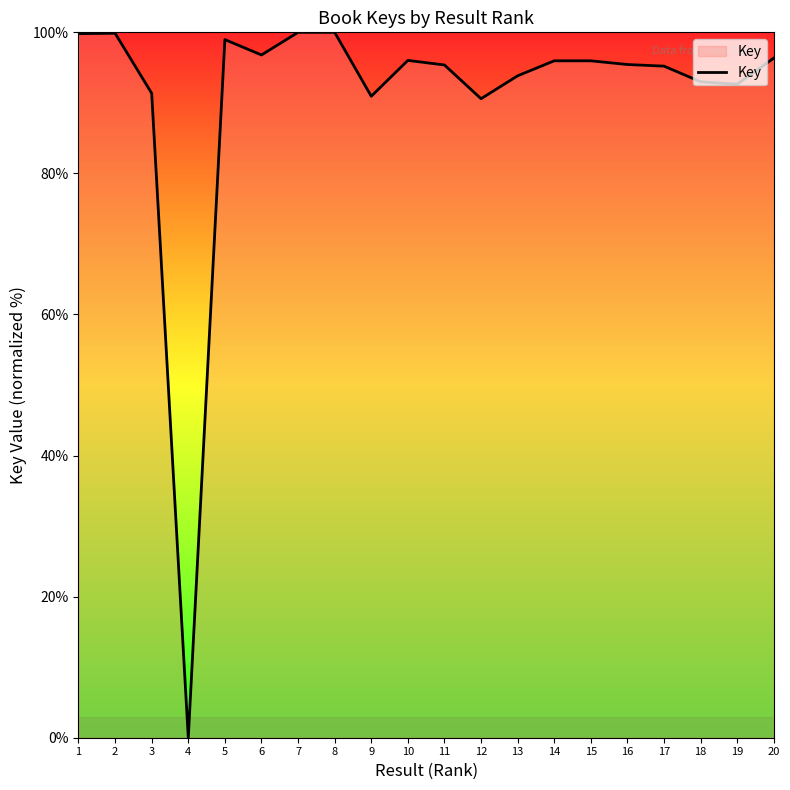

What is the average value?

90.9